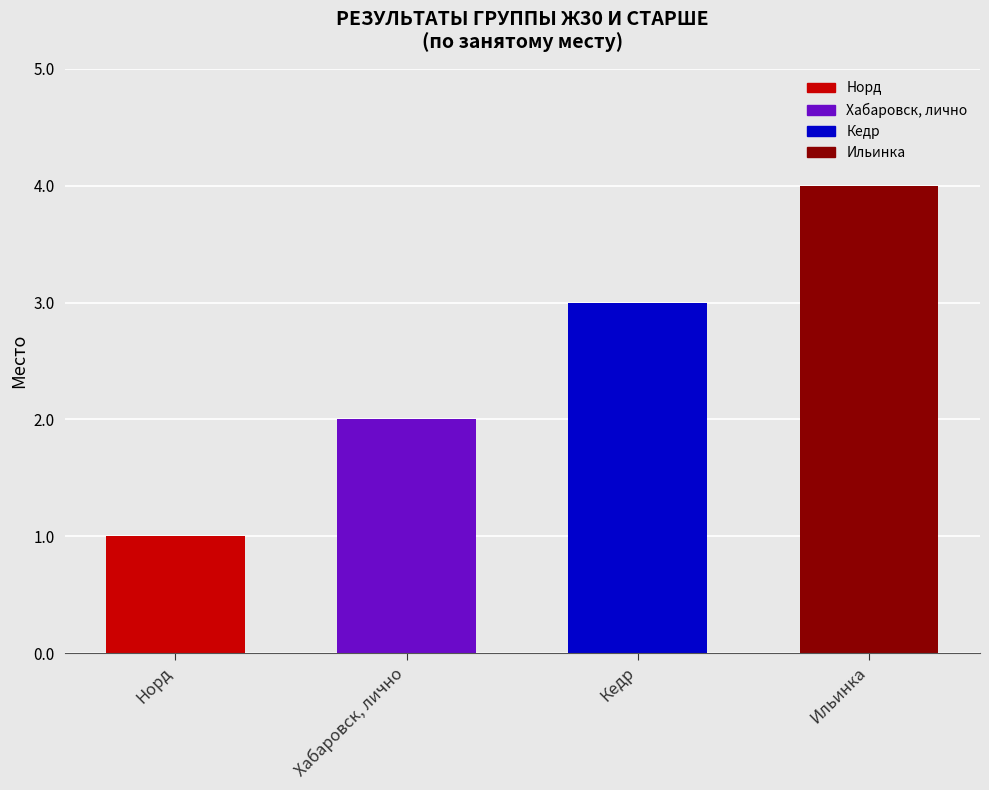

Which label corresponds to the smallest value in the chart?

Норд